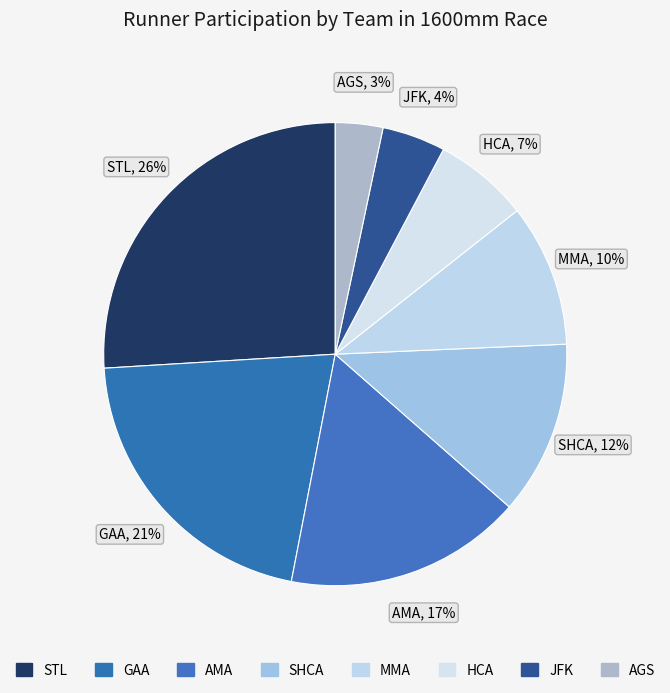

How many segments does this pie chart have?

8